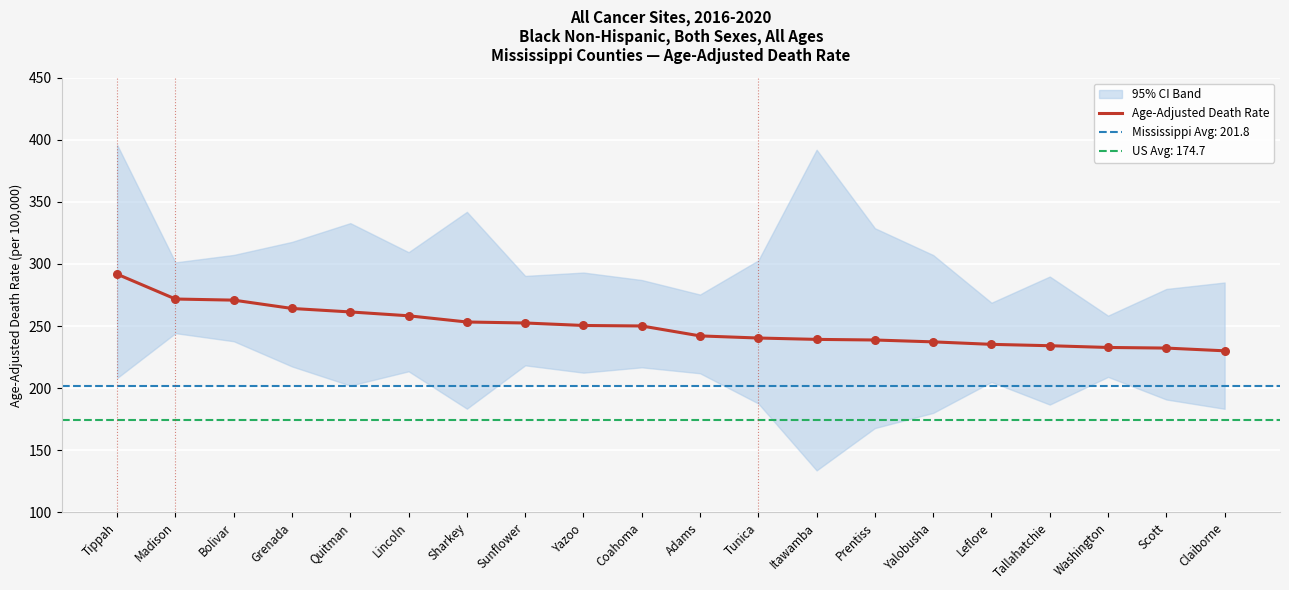

What is the change in value from Grenada to Adams?

-22.1